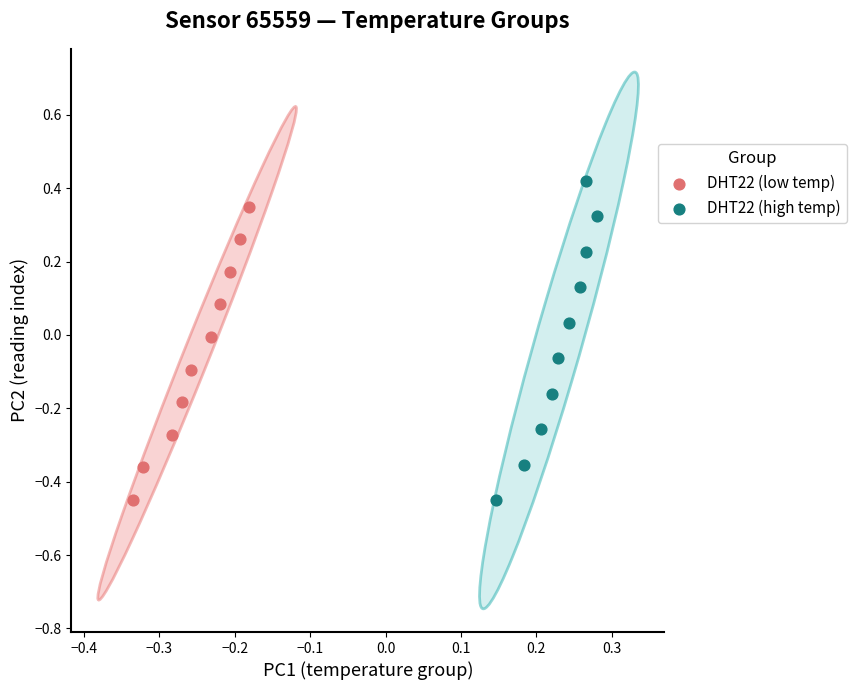

Which series reaches the maximum Y coordinate?

DHT22 (high temp)